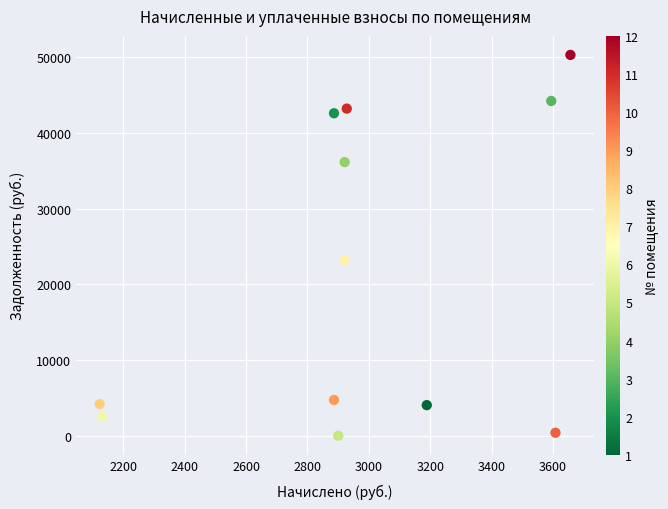

What Y value in the scatter plot is closest to 25166?

23208.5